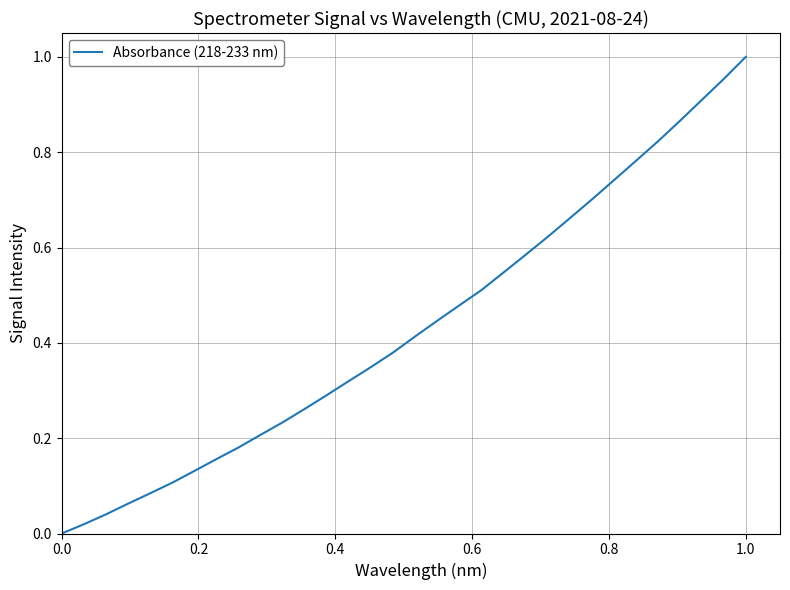

Does the chart have visible grid lines?

Yes